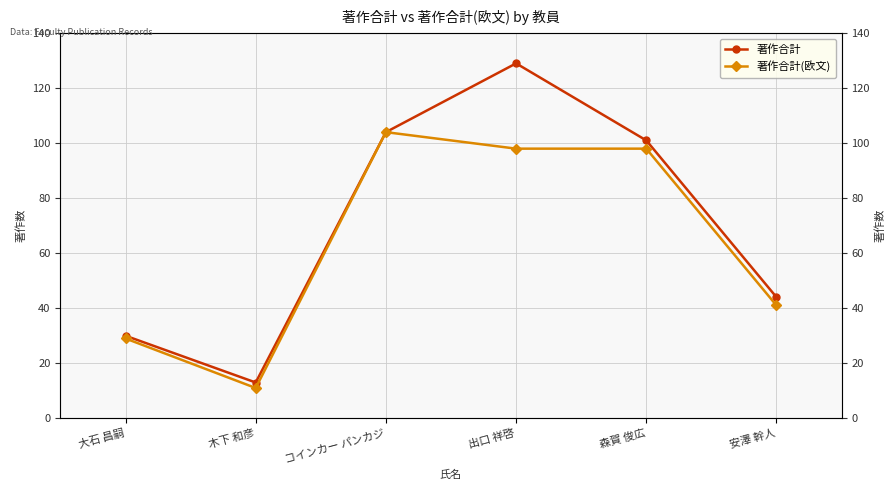

Which series has the largest range (max minus min)?

著作合計